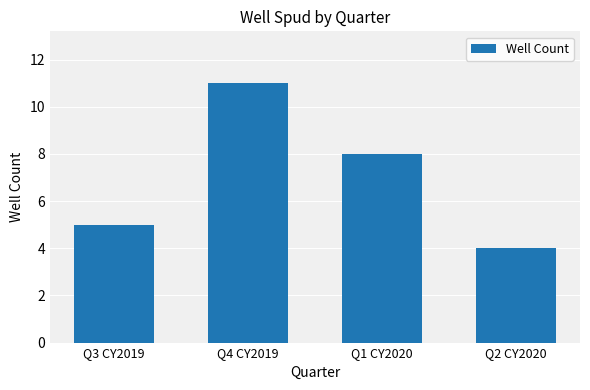

Rank the categories by value from highest to lowest.

Q4 CY2019, Q1 CY2020, Q3 CY2019, Q2 CY2020